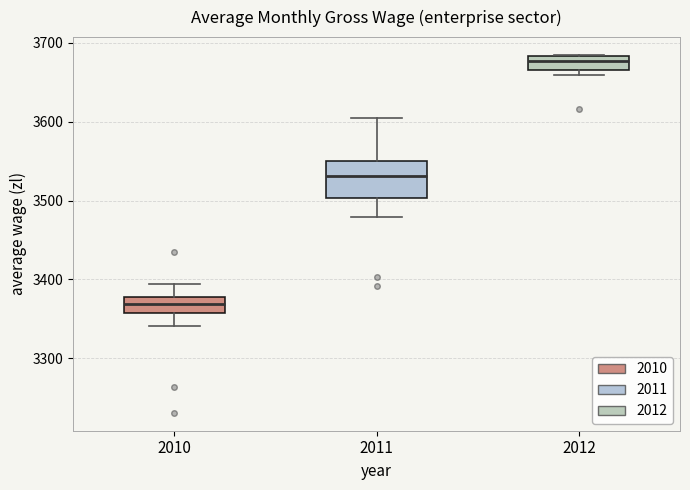

Reading left to right, transcribe this box plot: for each box, give where its median line is, the range the box spans, and where its two whiskers end, as read against the y-axis. The values are not printed on the chart, so give them approximately, as read against the axis.

2010: median 3370, box 3360 to 3380, whiskers 3340 to 3390
2011: median 3530, box 3500 to 3550, whiskers 3480 to 3600
2012: median 3680 (inside the box), box 3670 to 3680, whiskers 3660 to 3680